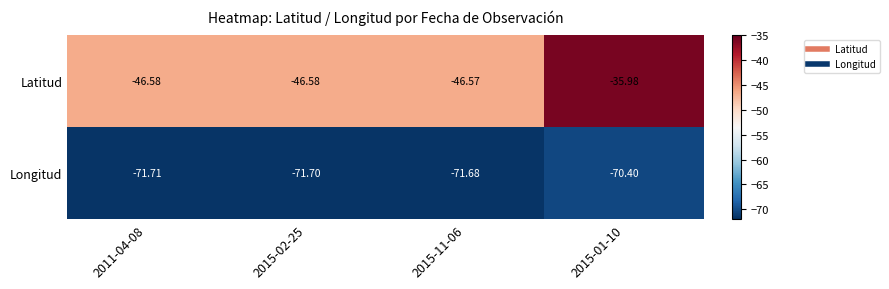

What is the smallest value displayed?

-71.7